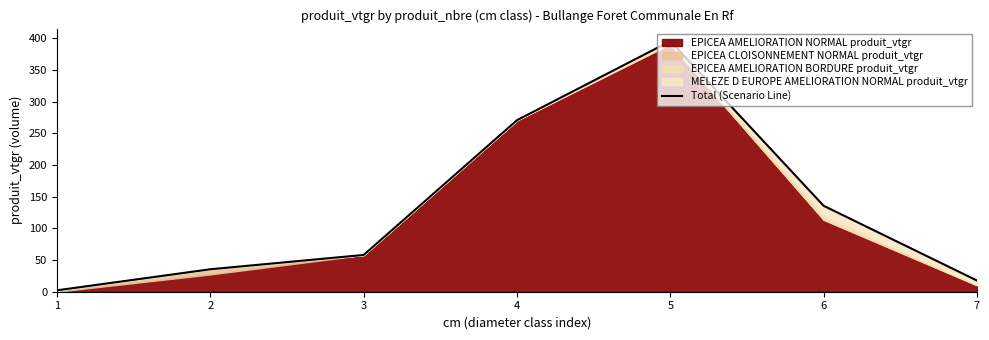

Reading right to left, list all the values displayed in this chart.

17.7	135.6	395.4	270.6	58.0	35.5	2.2